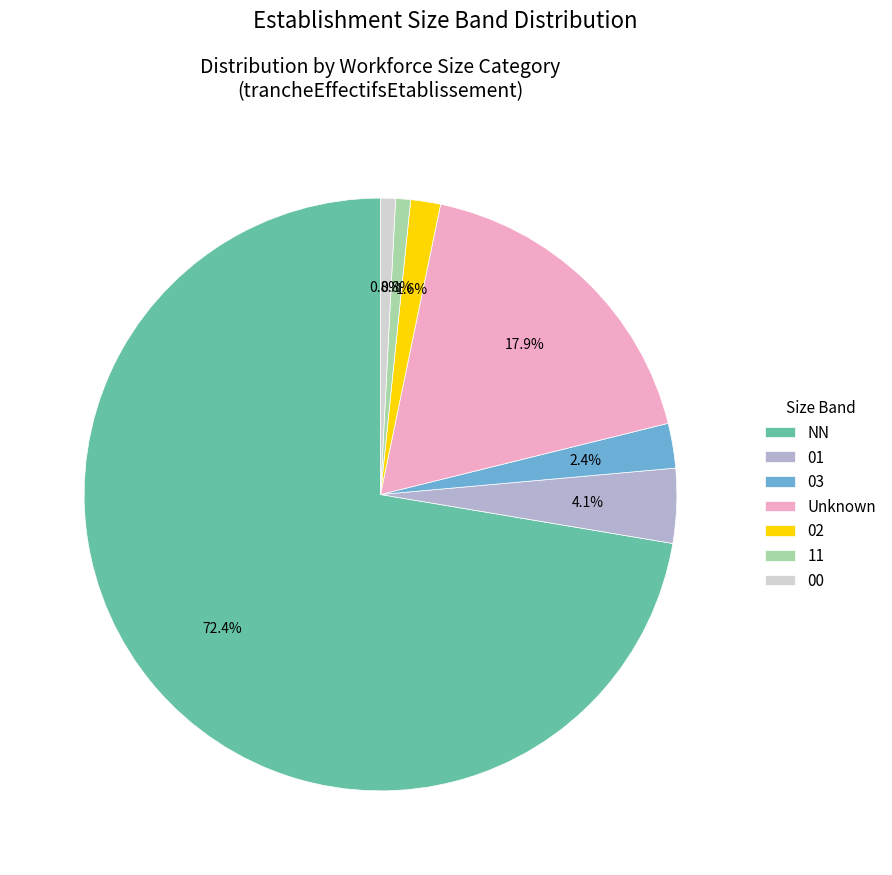

What is the ratio of the value at 03 to the value at 02?

1.5